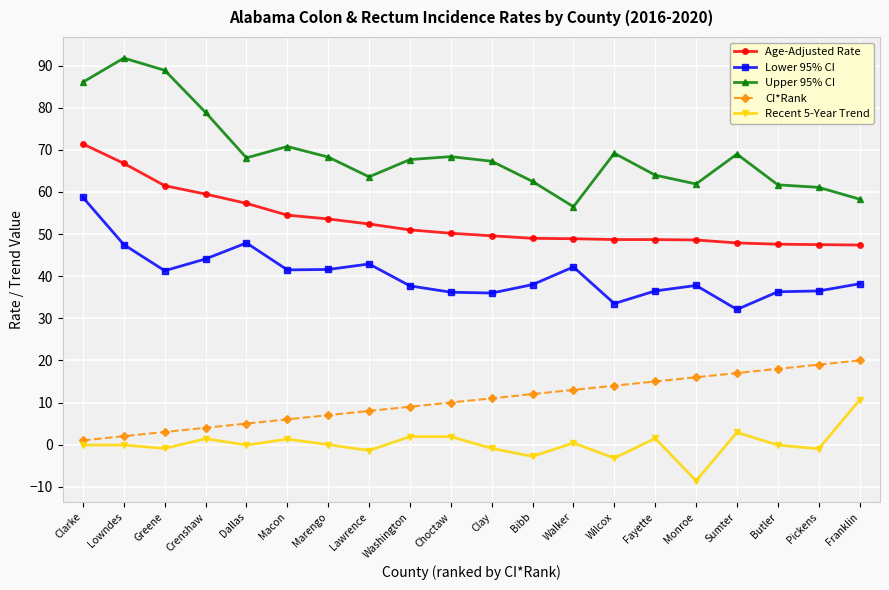

What is the difference between the maximum and second lowest values in the Age-Adjusted Rate series?

23.9